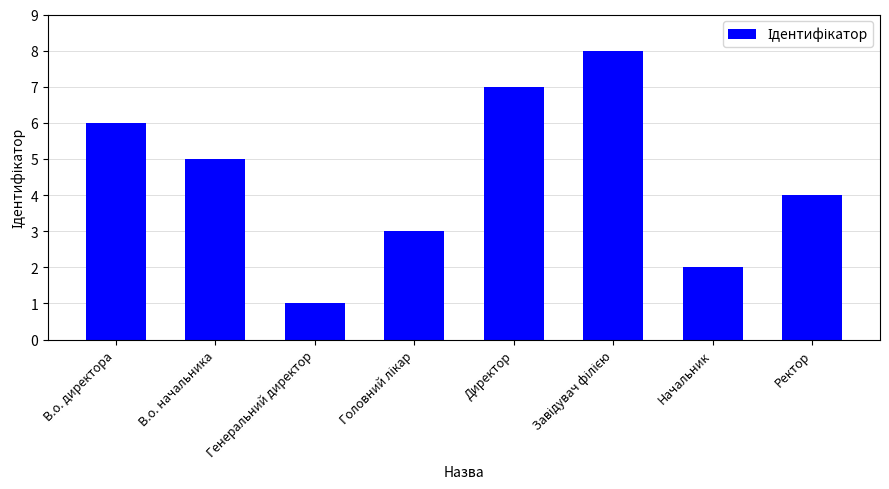

The value at Начальник is 3. True or false?

False